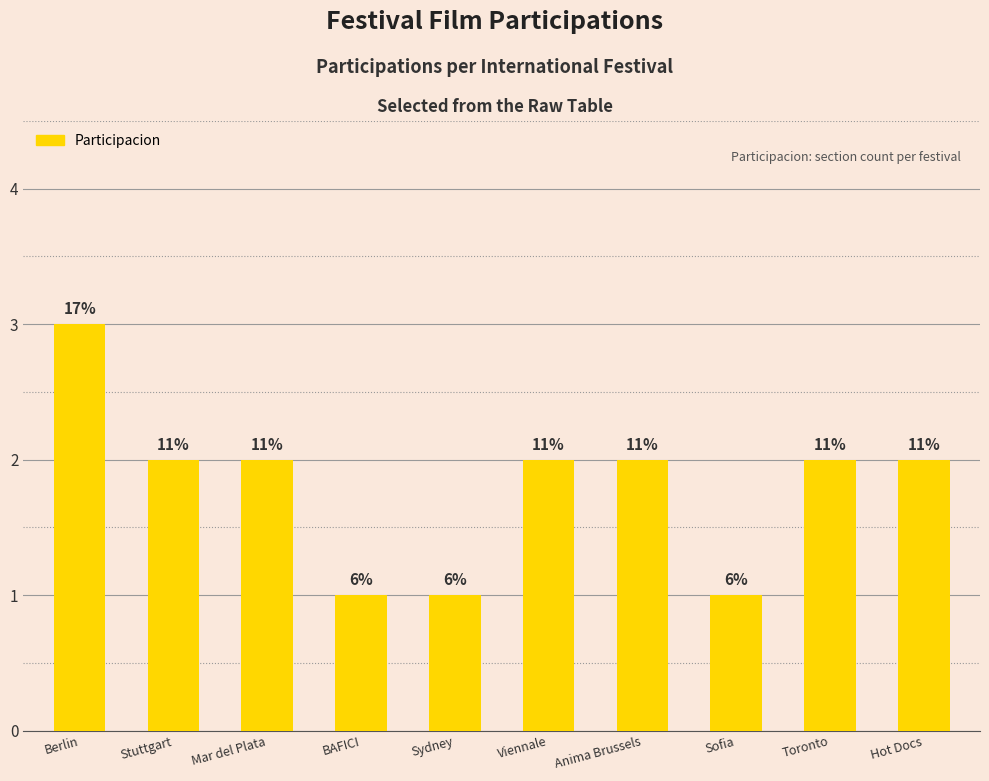

How many values are between 1 and 2?

9